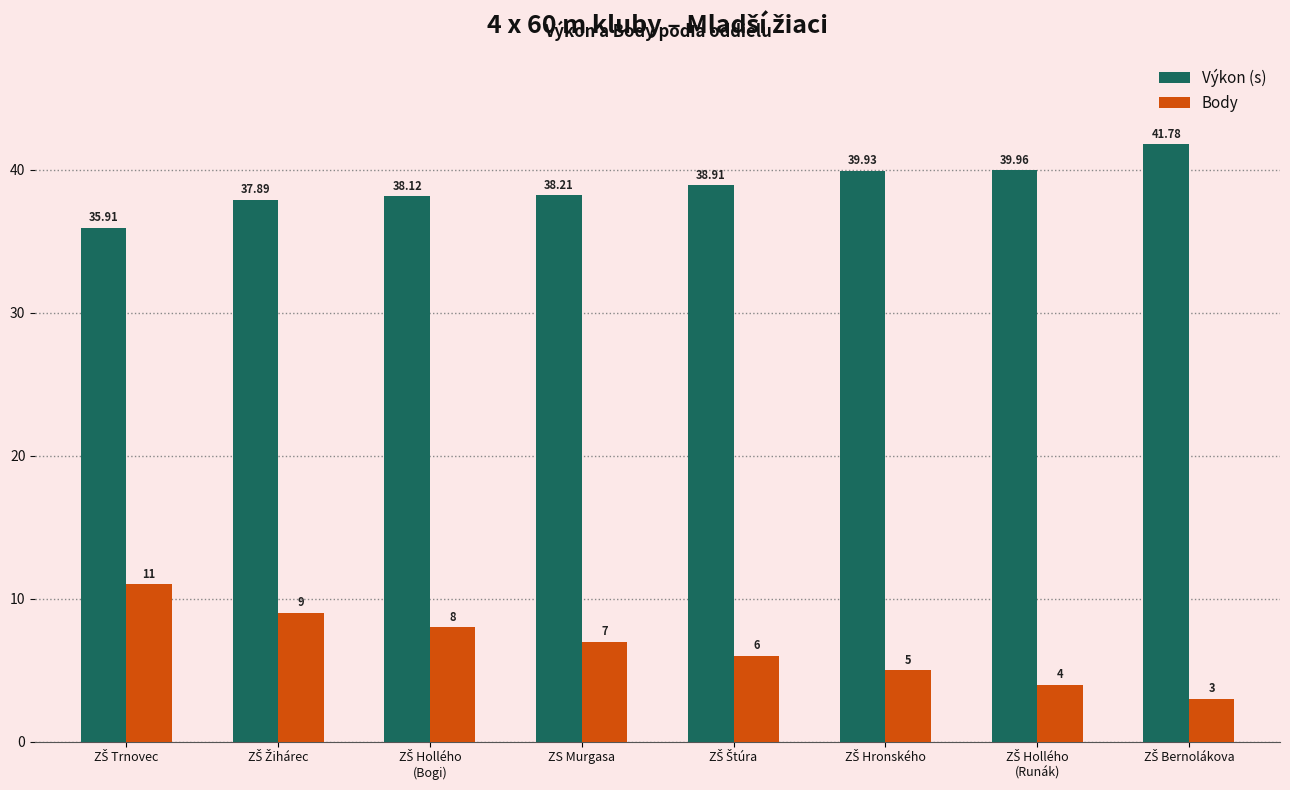

List the series in order of their overall mean, lowest first.

Body, Výkon (s)